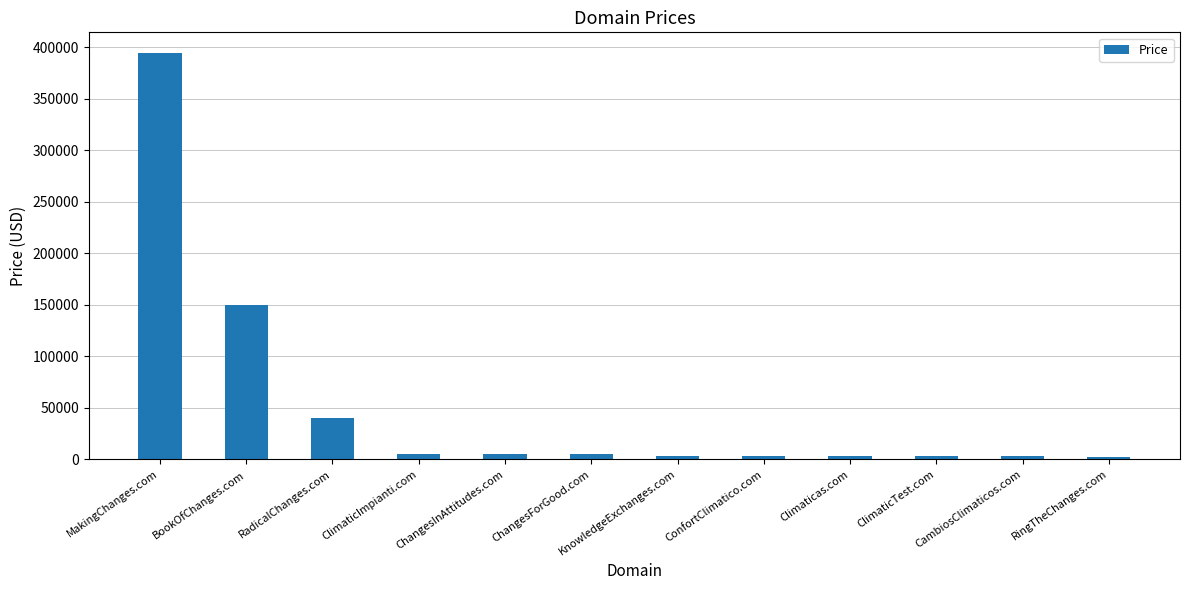

The value at MakingChanges.com is 394888. True or false?

True